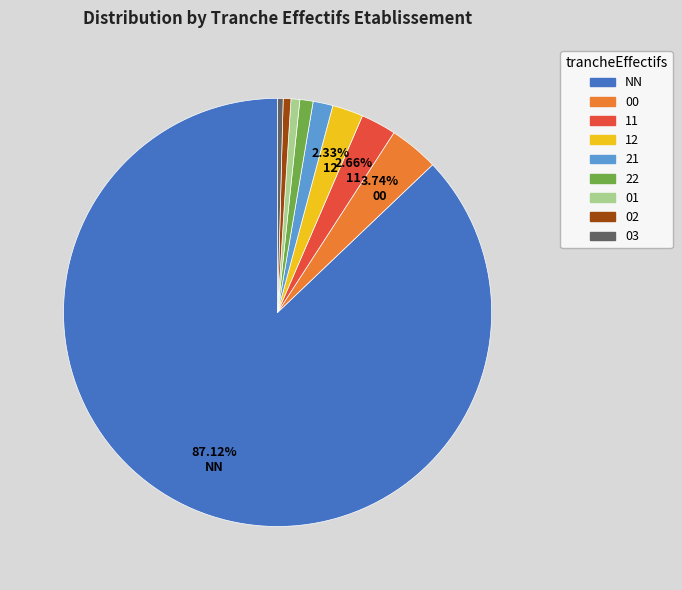

Is it true that 02 is 12% of the pie?

False